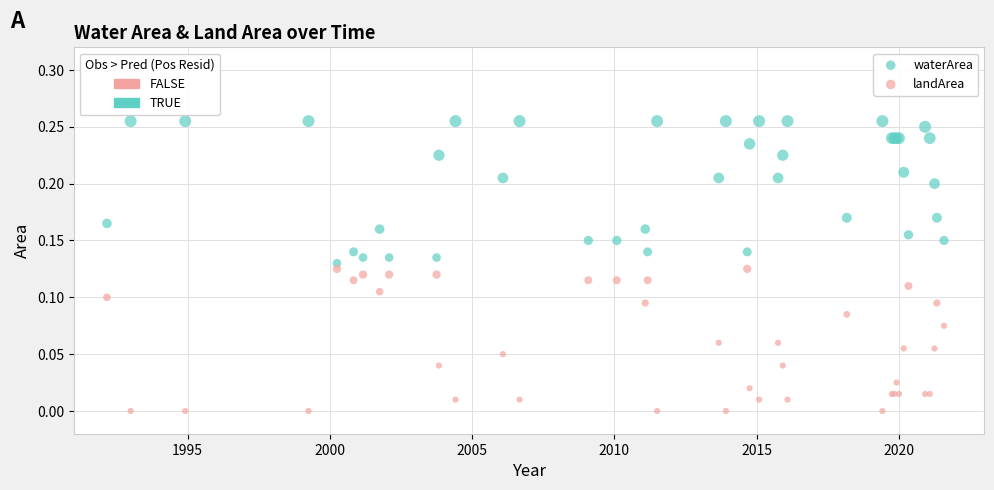

What is the X range (max minus min) for the scatter plot?

29.4